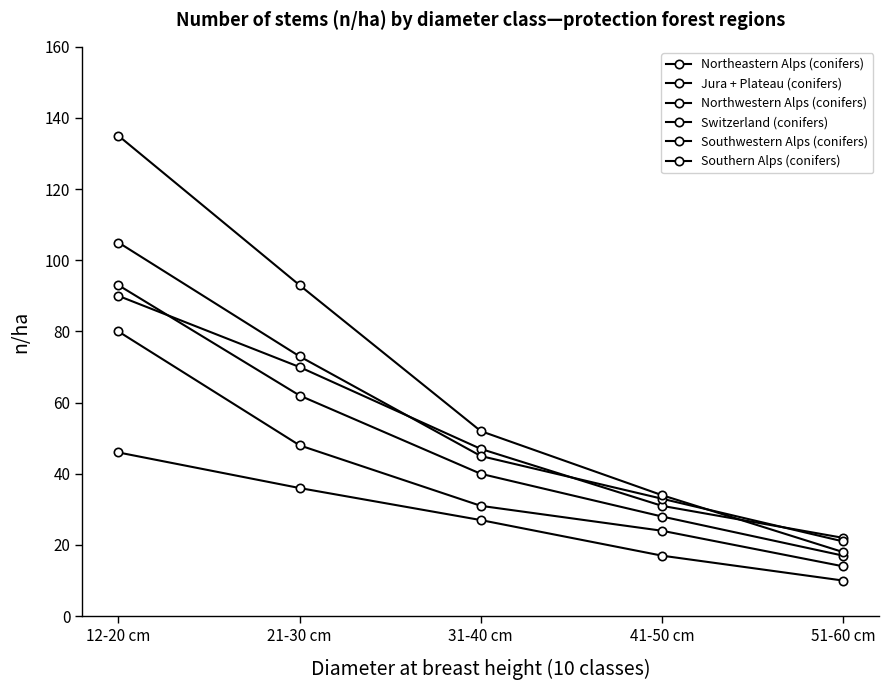

How many lines are shown in the chart?

6